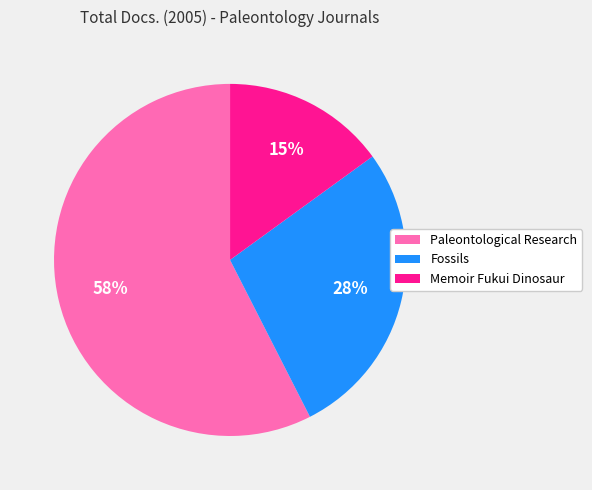

Which has a higher value, Fossils or Paleontological Research?

Paleontological Research